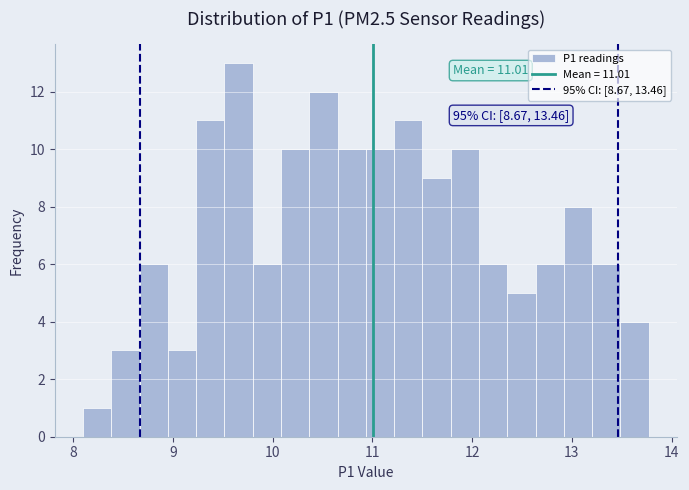

Around what value on the x-axis is the tallest bar? Give the approximate position of its centre, as read against the axis.

9.7